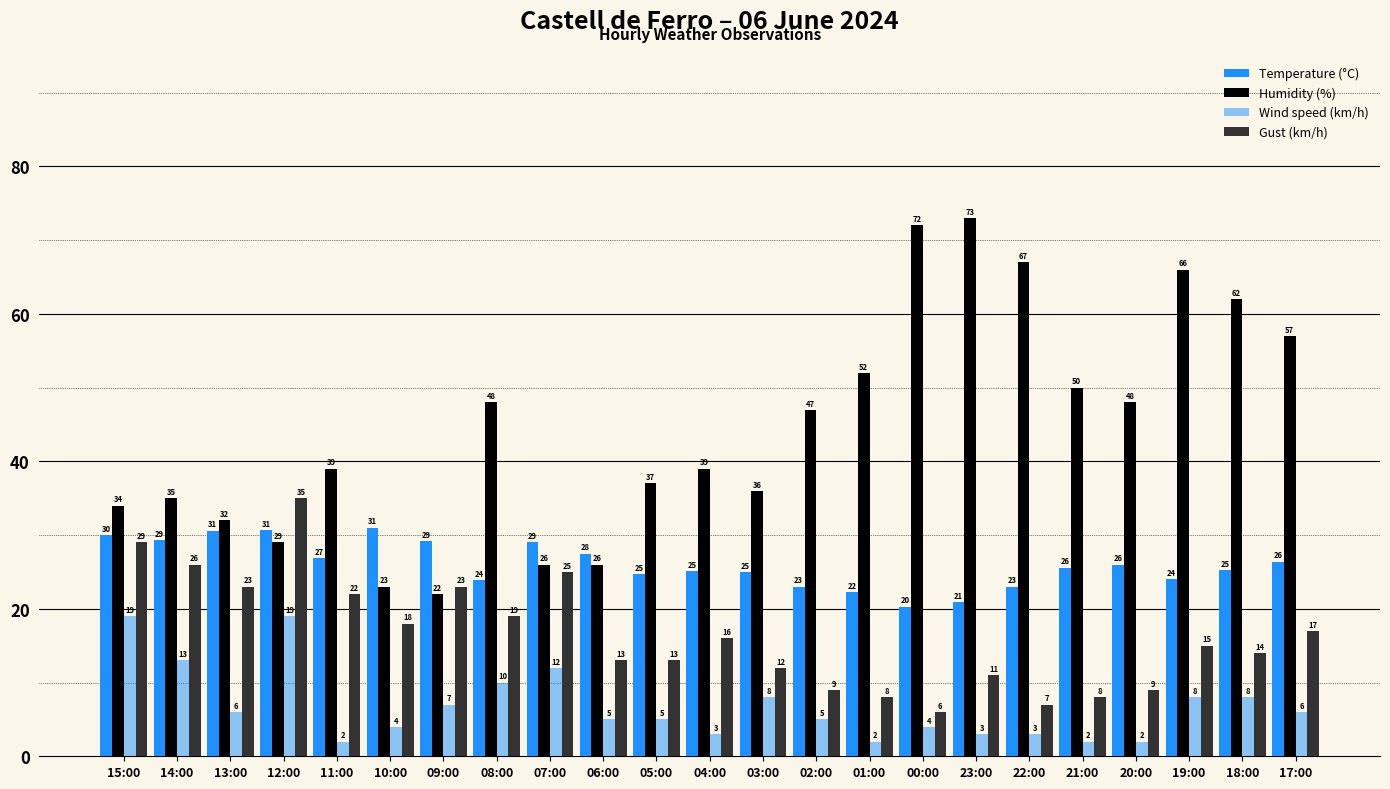

Reading right to left, extract all data points from this chart.

Temperature (°C): 17:00=26.4	18:00=25.3	19:00=24.0	20:00=26.0	21:00=25.6	22:00=23.0	23:00=20.9	00:00=20.3	01:00=22.3	02:00=23.0	03:00=25.0	04:00=25.1	05:00=24.7	06:00=27.5	07:00=29.0	08:00=23.9	09:00=29.2	10:00=31.0	11:00=26.9	12:00=30.7	13:00=30.6	14:00=29.3	15:00=30.0
Humidity (%): 17:00=57.0	18:00=62.0	19:00=66.0	20:00=48.0	21:00=50.0	22:00=67.0	23:00=73.0	00:00=72.0	01:00=52.0	02:00=47.0	03:00=36.0	04:00=39.0	05:00=37.0	06:00=26.0	07:00=26.0	08:00=48.0	09:00=22.0	10:00=23.0	11:00=39.0	12:00=29.0	13:00=32.0	14:00=35.0	15:00=34.0
Wind speed (km/h): 17:00=6.0	18:00=8.0	19:00=8.0	20:00=2.0	21:00=2.0	22:00=3.0	23:00=3.0	00:00=4.0	01:00=2.0	02:00=5.0	03:00=8.0	04:00=3.0	05:00=5.0	06:00=5.0	07:00=12.0	08:00=10.0	09:00=7.0	10:00=4.0	11:00=2.0	12:00=19.0	13:00=6.0	14:00=13.0	15:00=19.0
Gust (km/h): 17:00=17.0	18:00=14.0	19:00=15.0	20:00=9.0	21:00=8.0	22:00=7.0	23:00=11.0	00:00=6.0	01:00=8.0	02:00=9.0	03:00=12.0	04:00=16.0	05:00=13.0	06:00=13.0	07:00=25.0	08:00=19.0	09:00=23.0	10:00=18.0	11:00=22.0	12:00=35.0	13:00=23.0	14:00=26.0	15:00=29.0